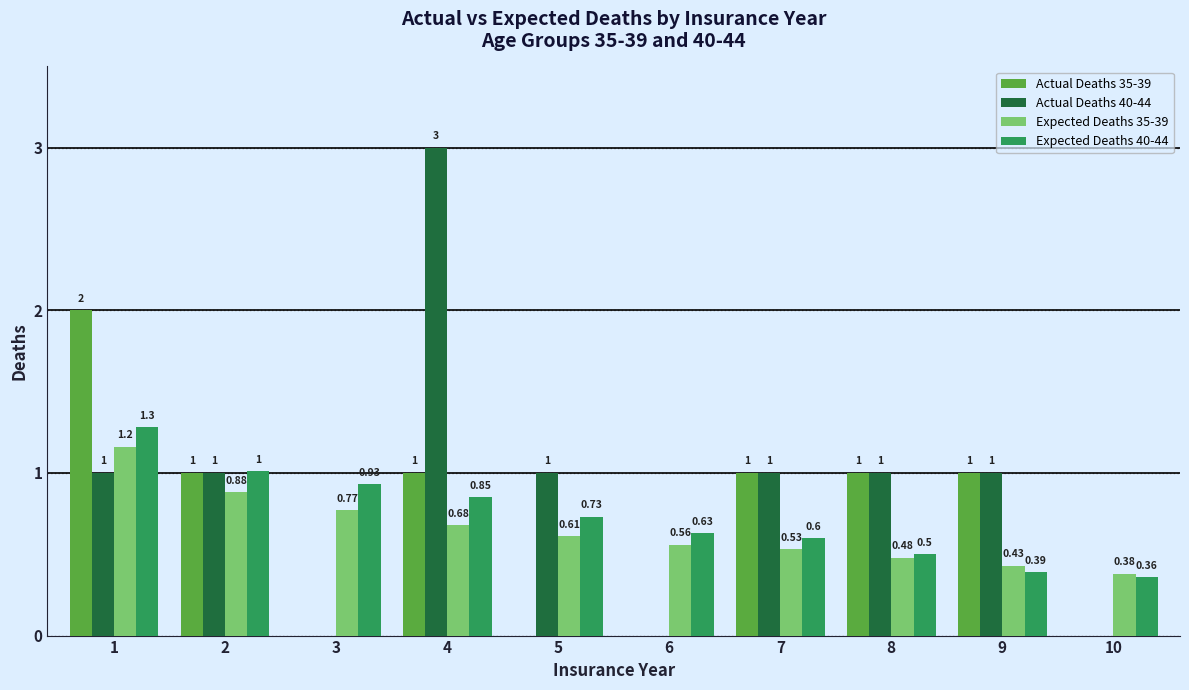

Which series changed the most between 2 and 4?

Actual Deaths 40-44